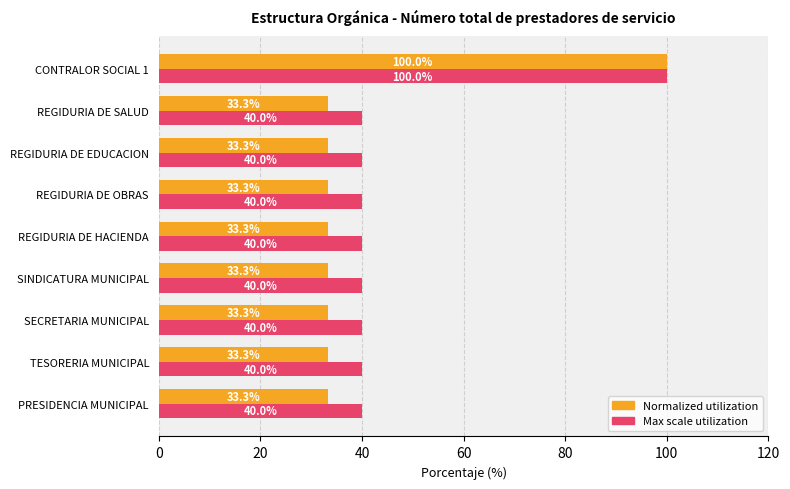

What is the total value across all series at SINDICATURA MUNICIPAL?

73.3